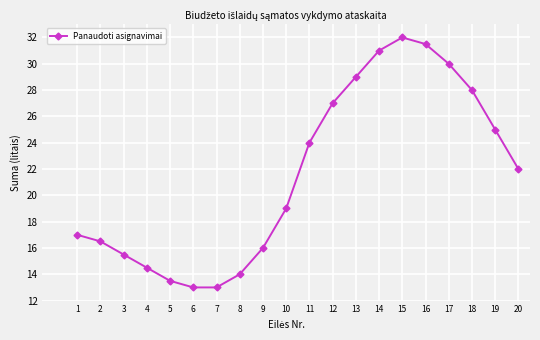

What is the maximum value shown in the chart?

32.0